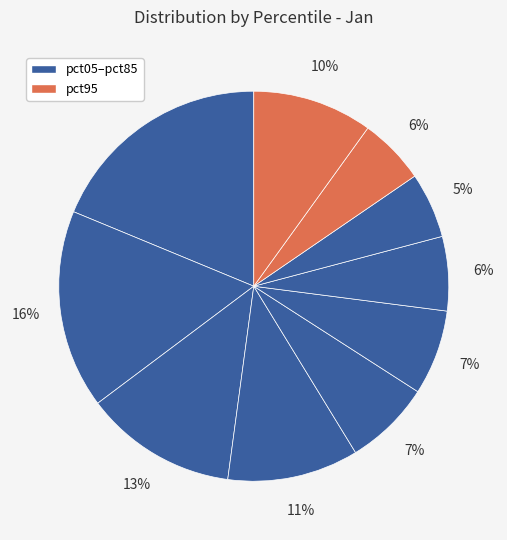

Count the number of slices in the pie.

10